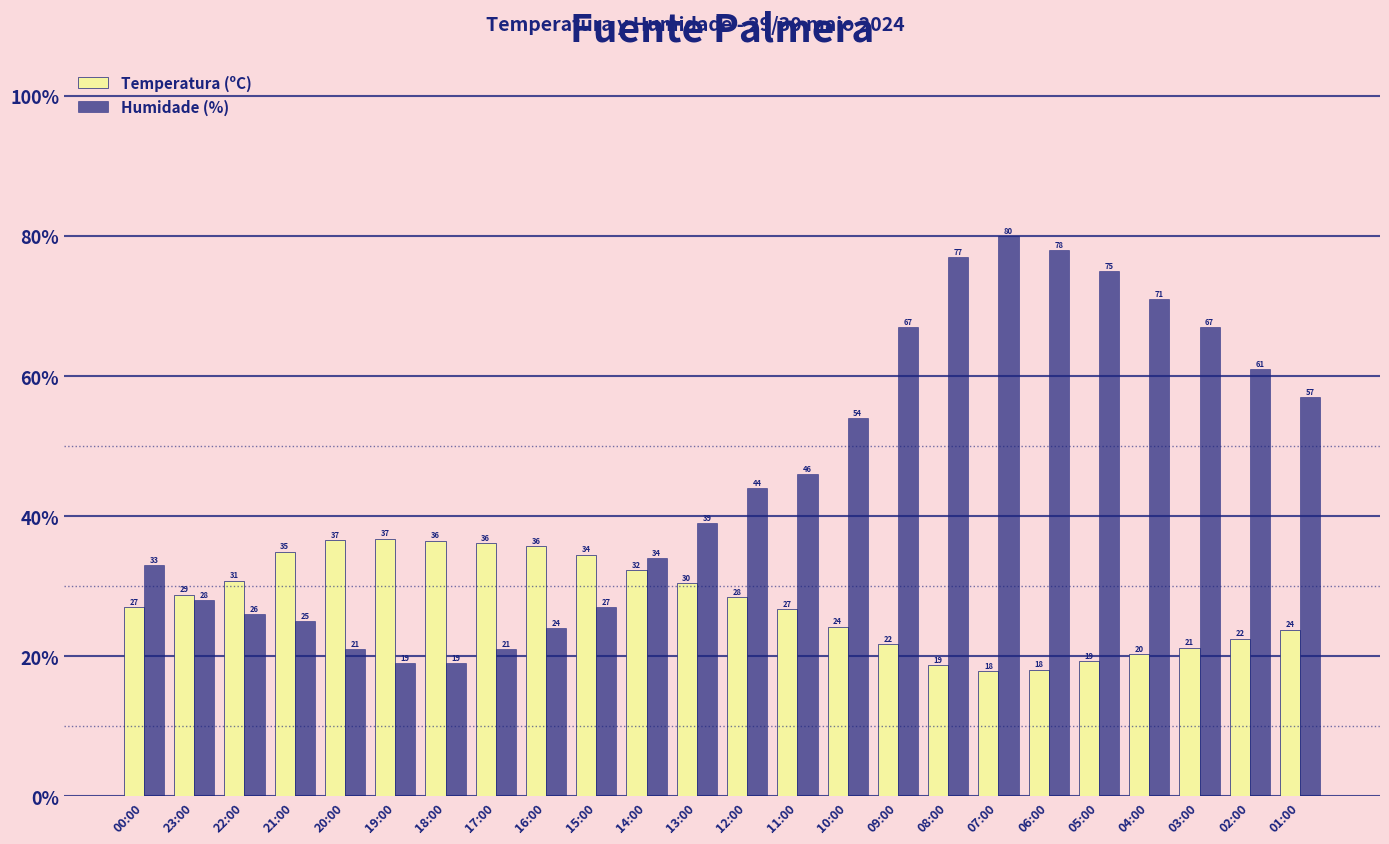

What are all the series names shown in the legend?

Temperatura (ºC), Humidade (%)